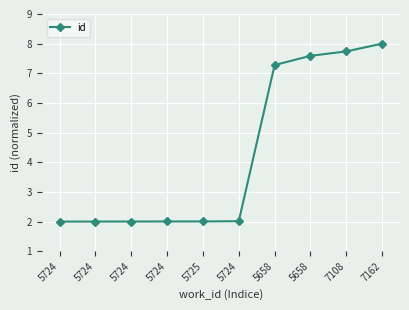

Reading left to right, list all the values displayed in this chart.

2.0	2.0	2.0	2.0	2.0	2.0	7.3	7.6	7.7	8.0